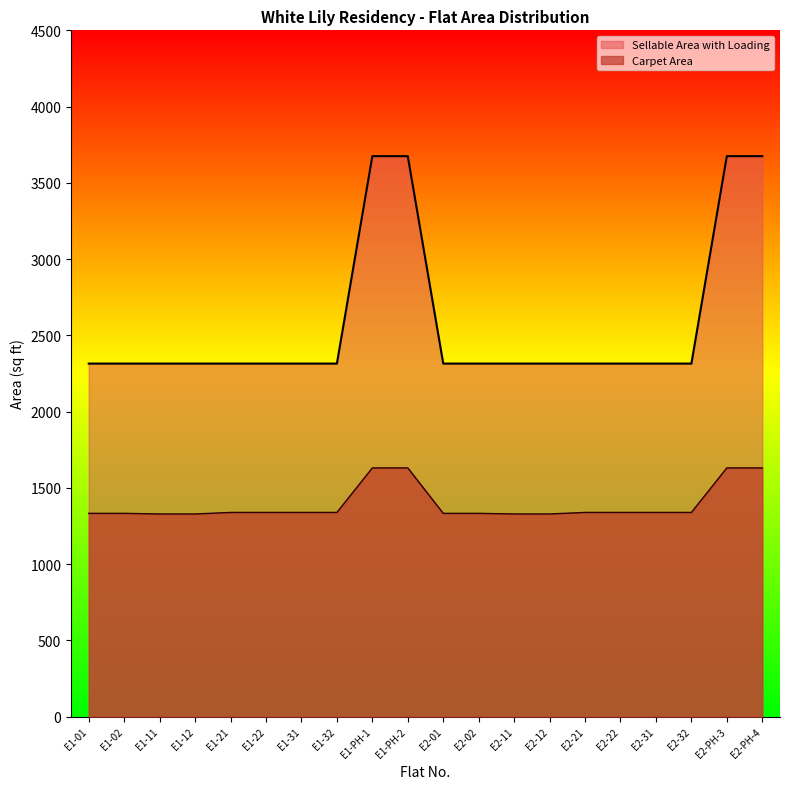

What value does the Sellable Area with Loading series have at E1-22, to the nearest 10?

2320